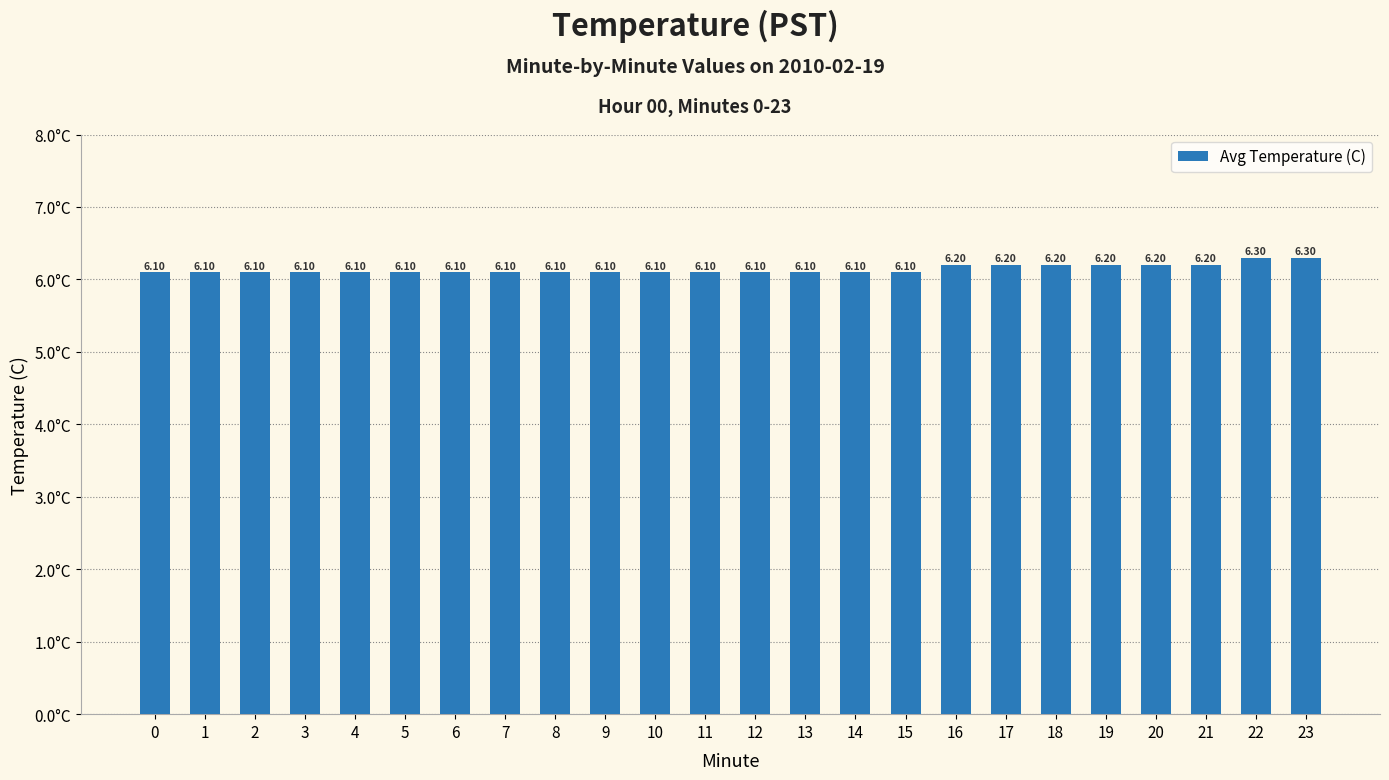

Reading left to right, what are all the values shown in this chart?

6.1	6.1	6.1	6.1	6.1	6.1	6.1	6.1	6.1	6.1	6.1	6.1	6.1	6.1	6.1	6.1	6.2	6.2	6.2	6.2	6.2	6.2	6.3	6.3